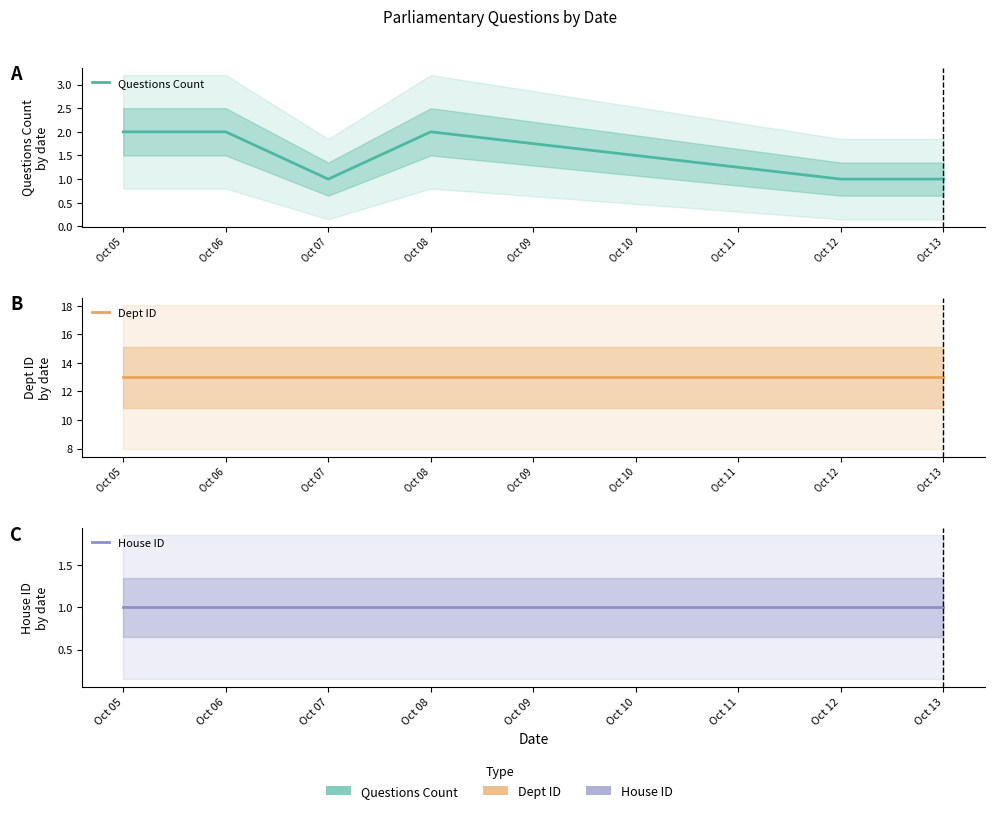

At which category is the sum across all series the highest?

Oct 05